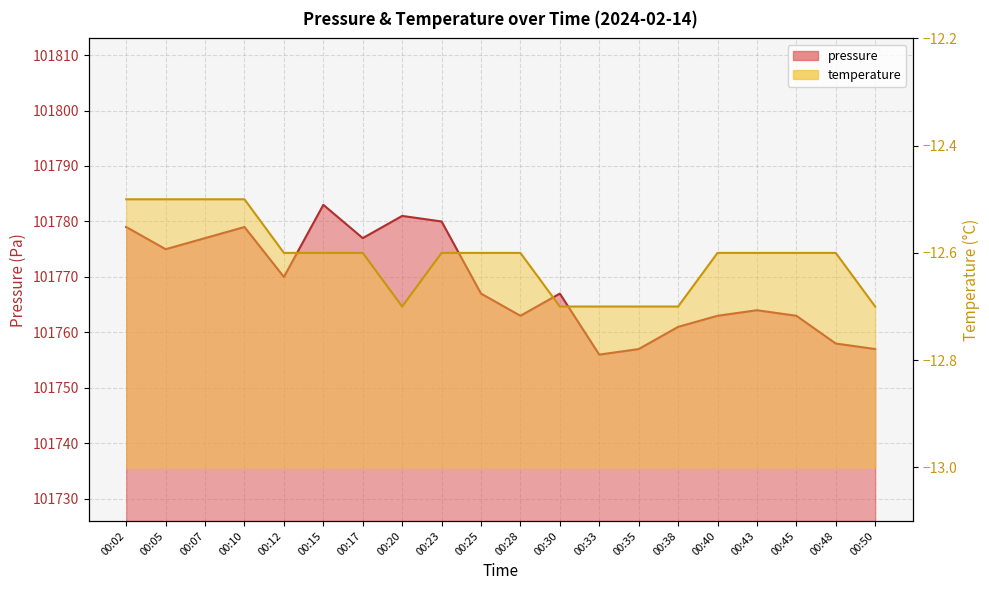

What is the spread (max minus min) of values at 00:35?

101769.7